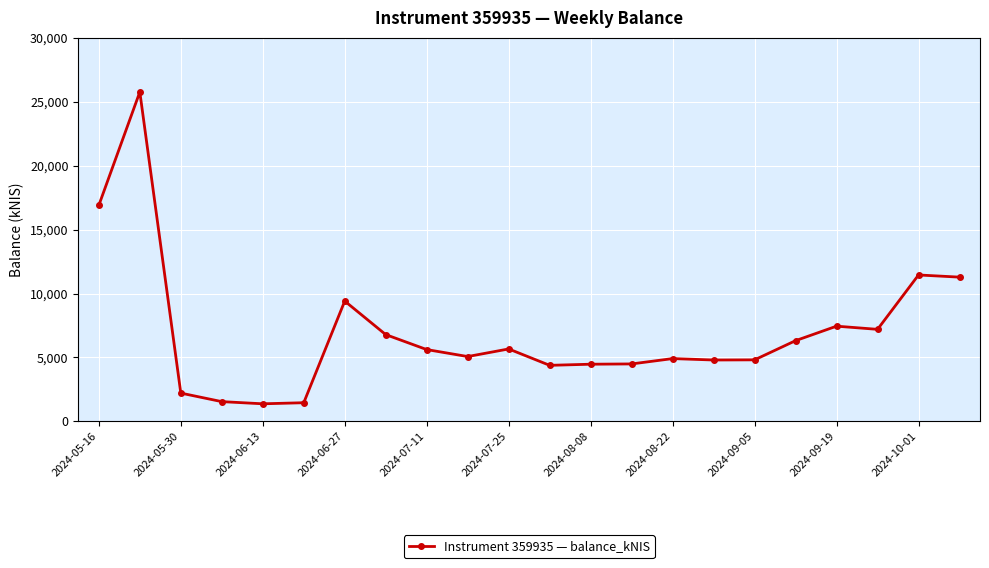

What is the minimum value shown in the chart?

1374.3